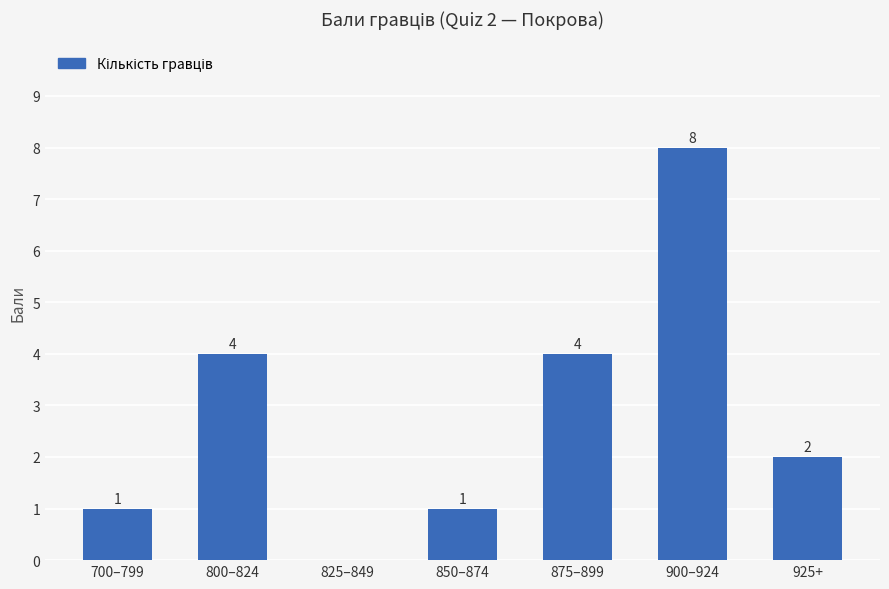

Reading right to left, list all the values displayed in this chart.

925+=2	900–924=8	875–899=4	850–874=1	825–849=0	800–824=4	700–799=1